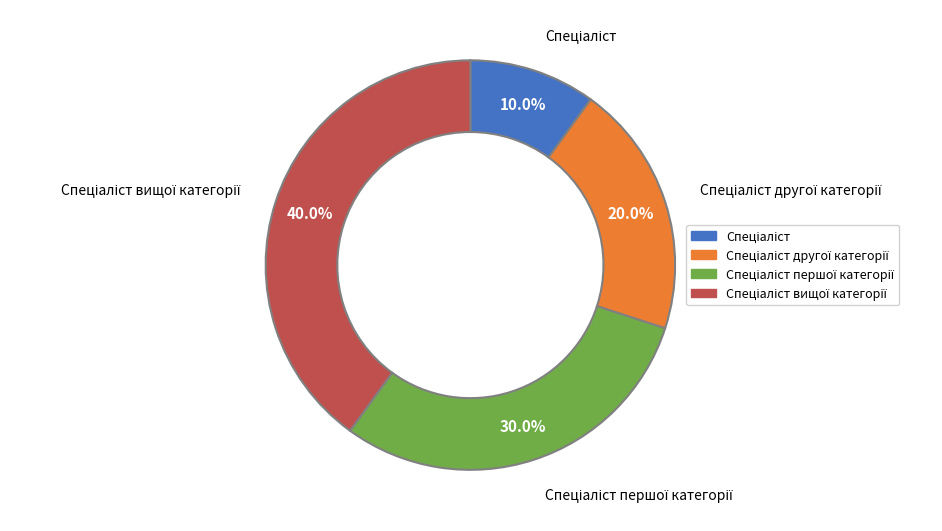

Is there any slice that represents more than half of the pie?

No